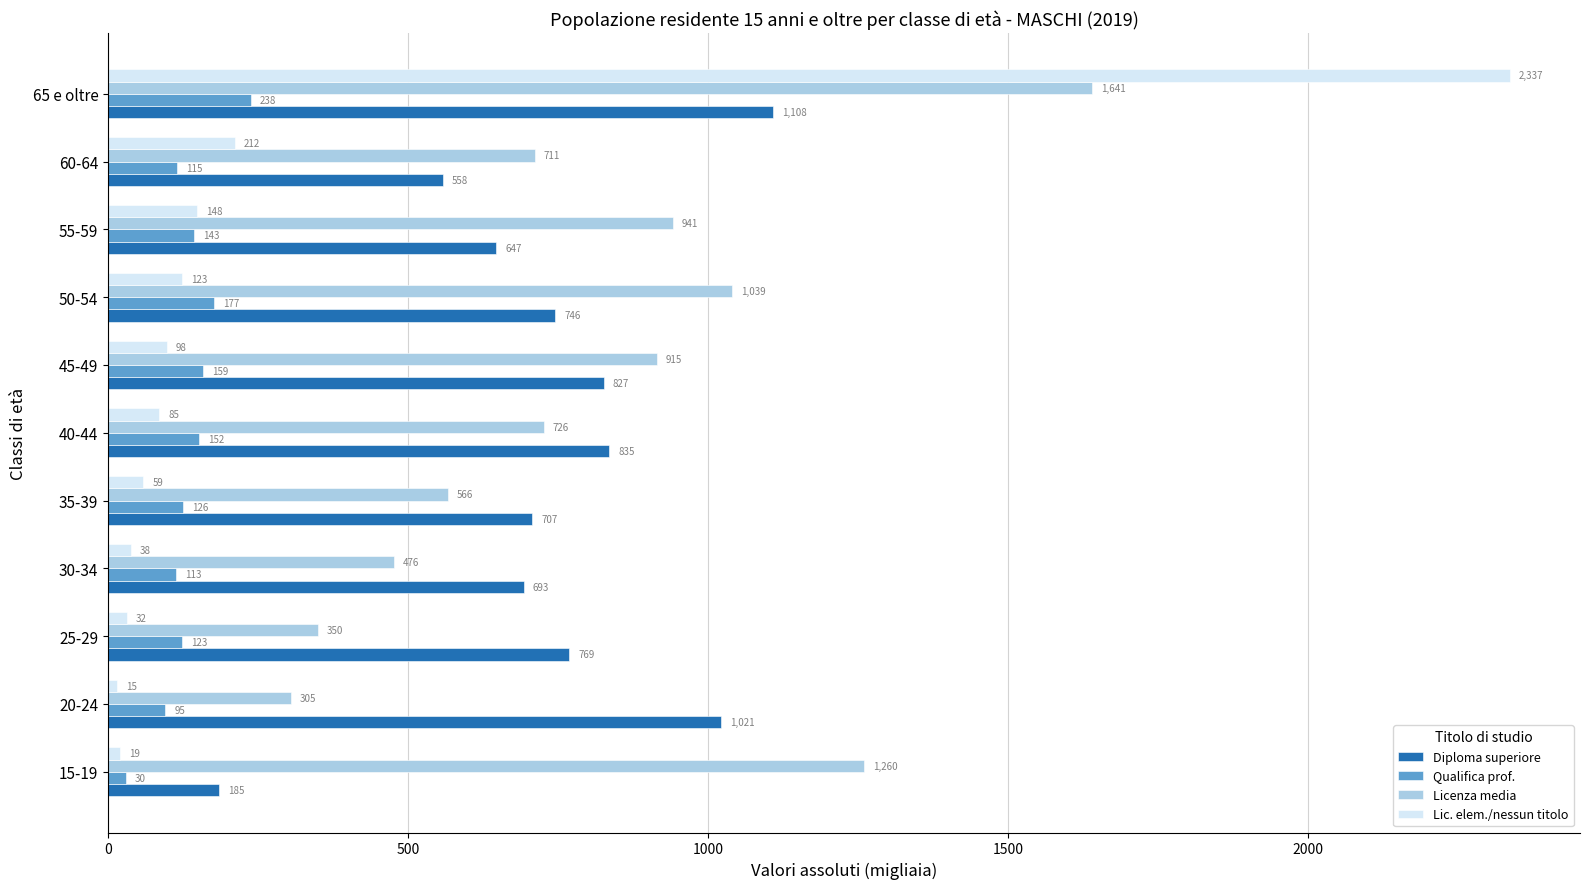

The Diploma superiore series shows 184.6 at 15-19. True or false?

True